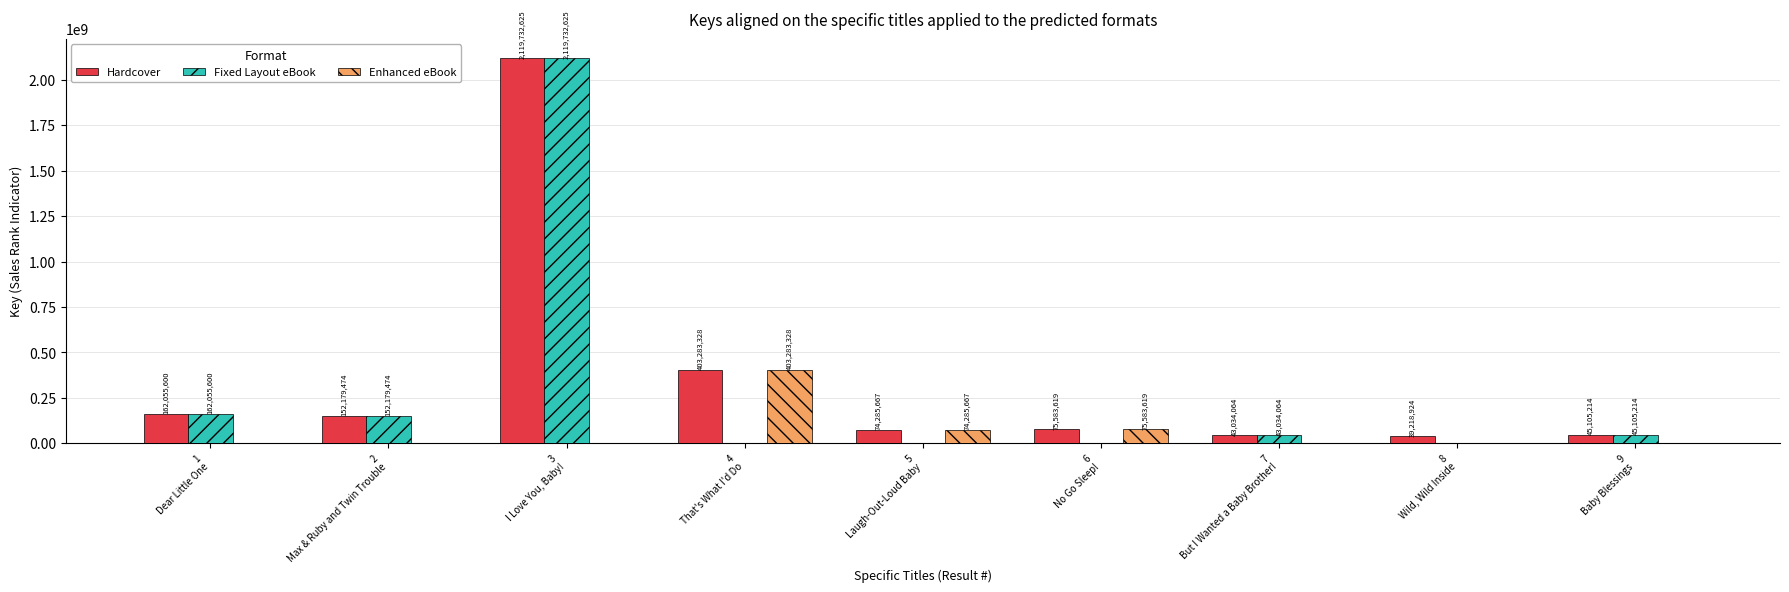

What is the maximum value shown in the chart?

2119732625